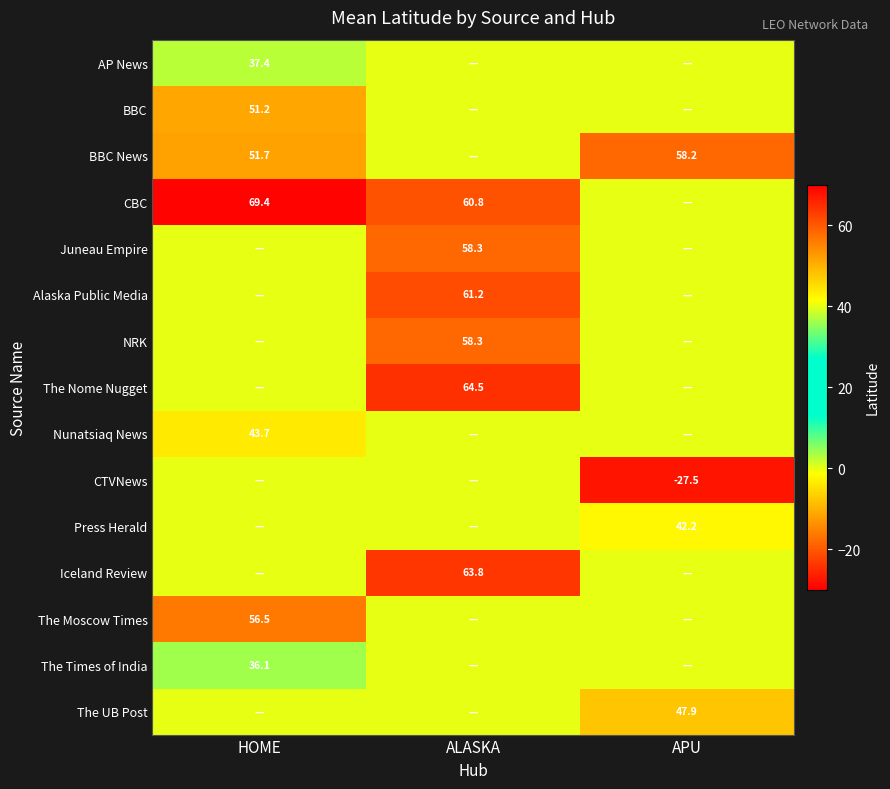

True or false: CBC has a value of 29.6 at ALASKA.

False